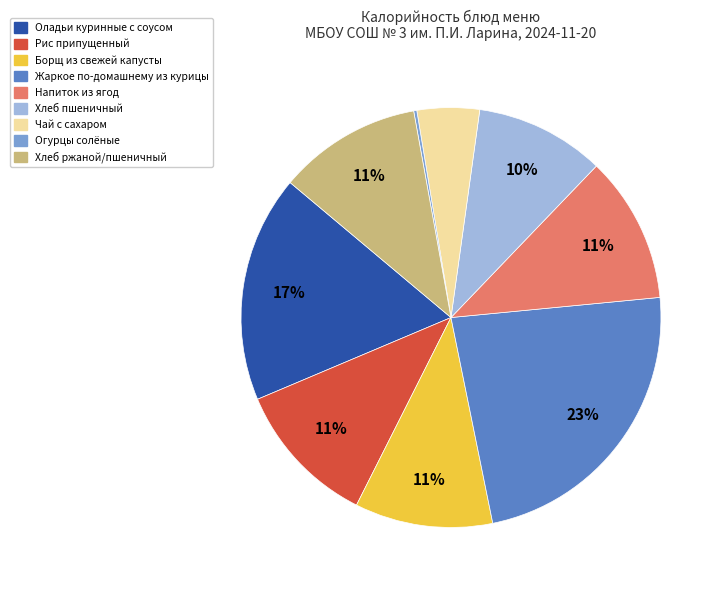

To the nearest percent, what is the combined percentage of Чай с сахаром and Оладьи куринные с соусом?

22%